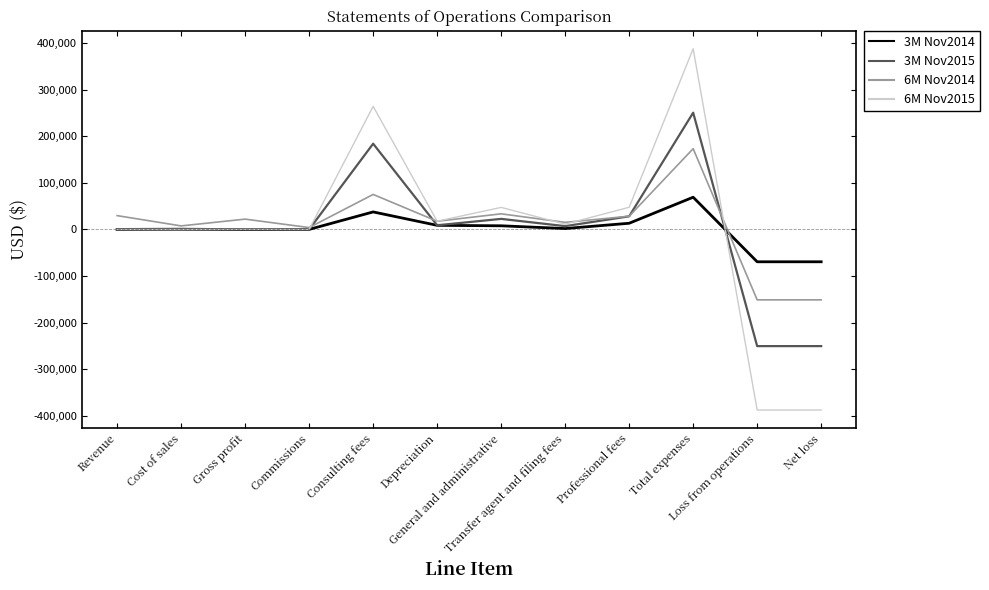

Which series has the widest spread of values?

6M Nov2015